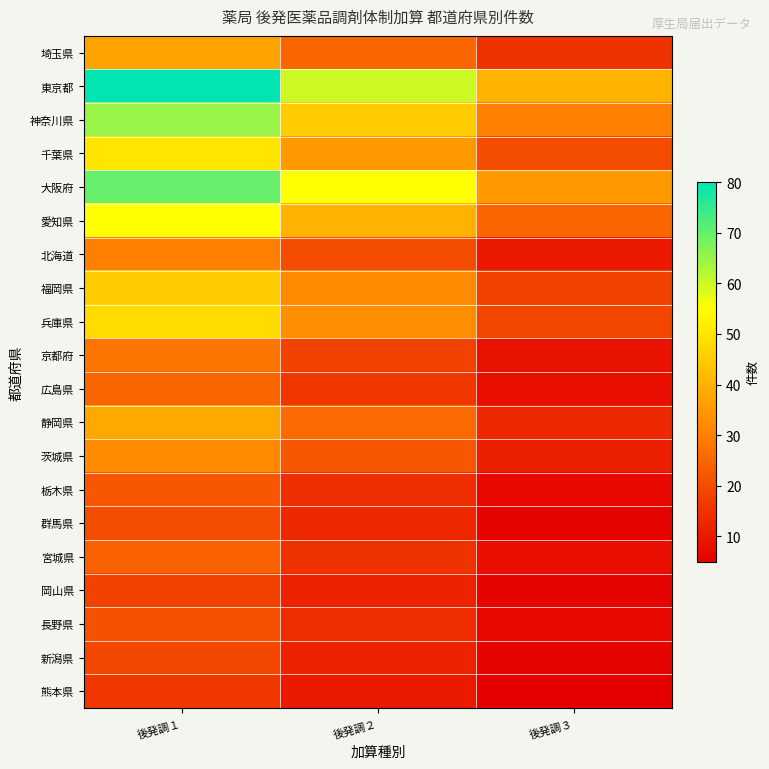

How many data points does each series have?

3